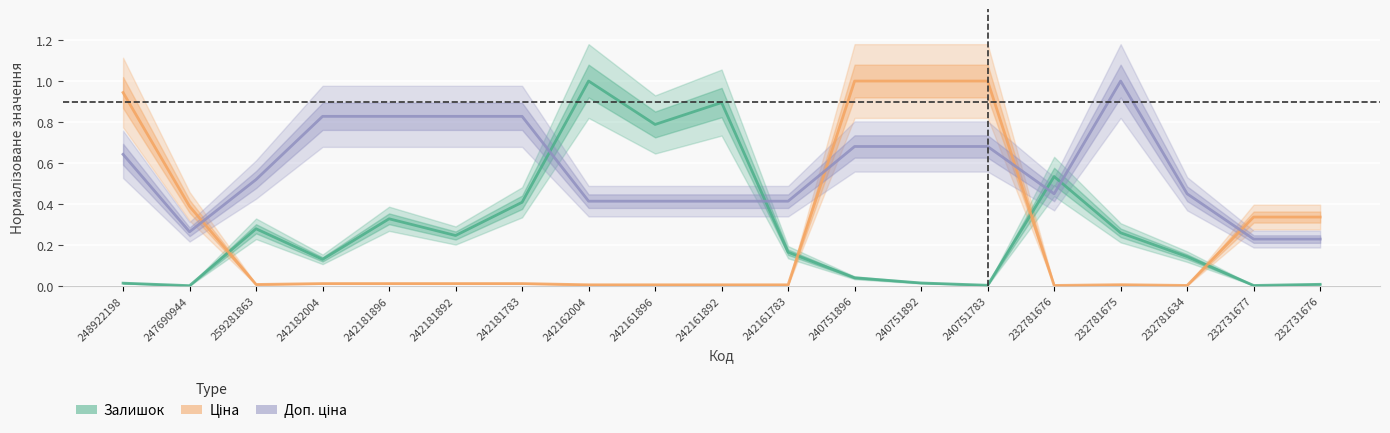

Which series changed the most between 248922198 and 240751892?

Ціна